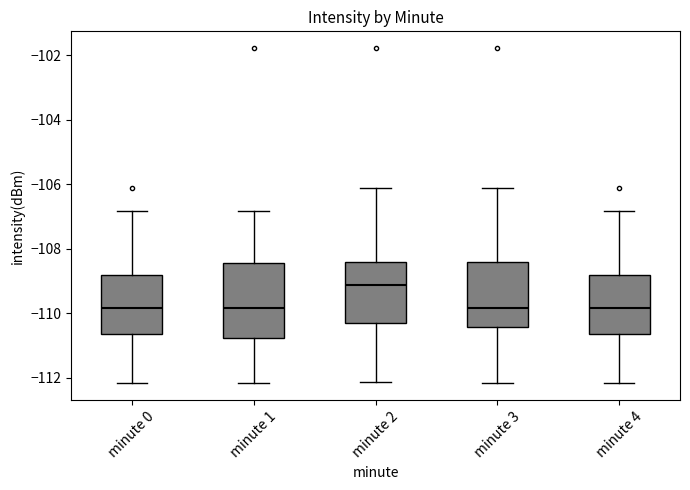

Which box is the tallest, from its lower edge to its upper edge?

minute 1